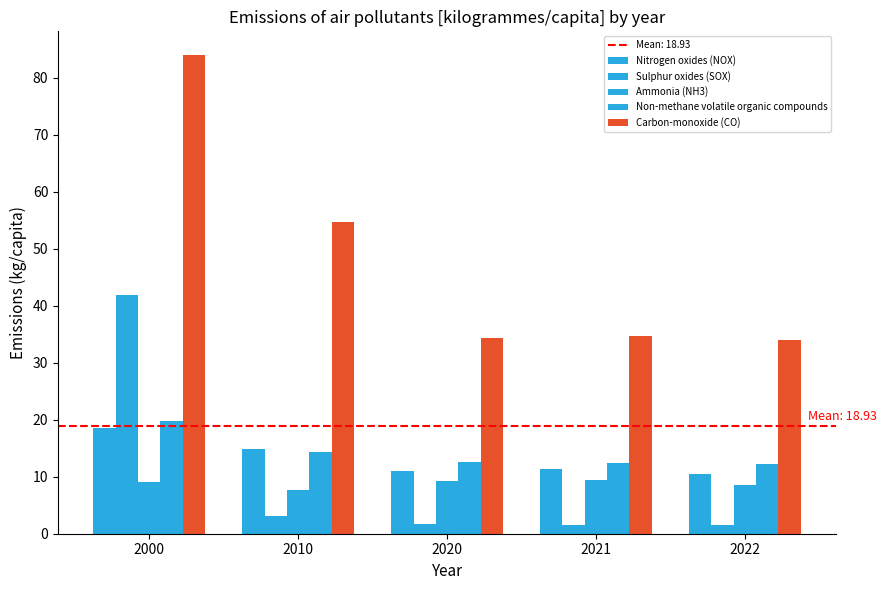

Are the bars grouped side by side (vs. stacked)?

Yes